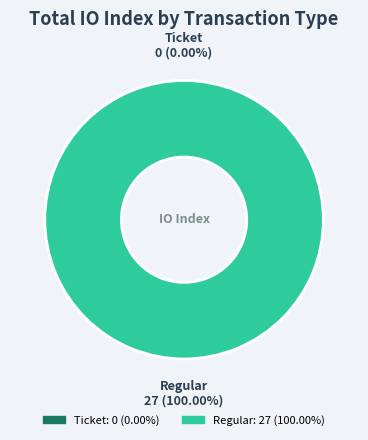

To the nearest percent, what is the average slice percentage?

50%